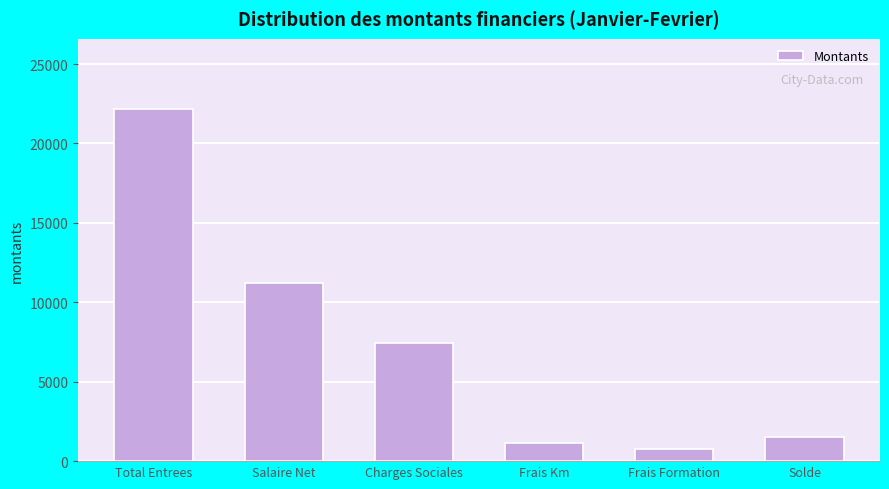

Read the value at Solde.

1540.7